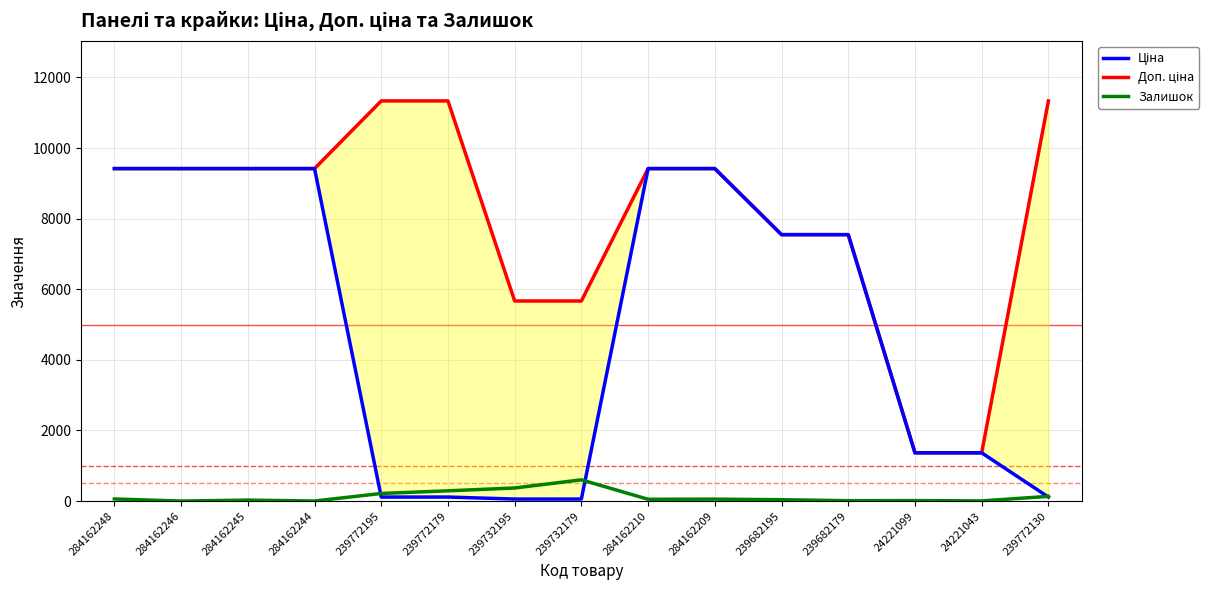

Which series ends up on top after the final intersection of Доп. ціна and Ціна?

Доп. ціна